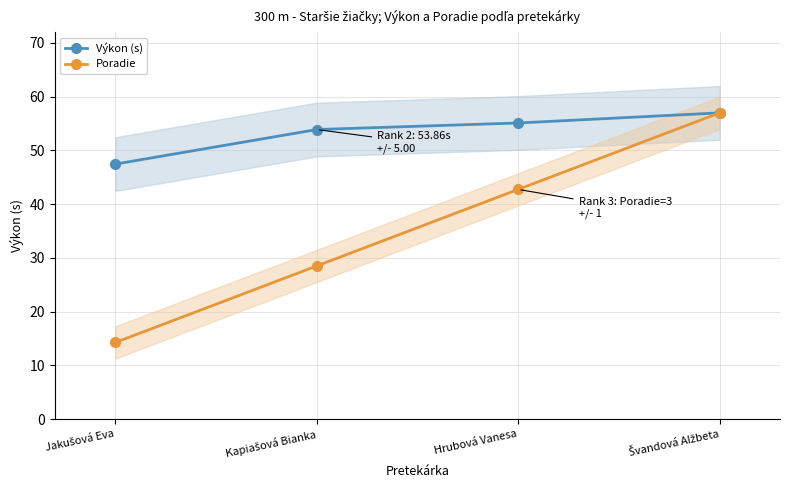

Is the value of Výkon (s) at Švandová Alžbeta greater than the value of Poradie at Kapiašová Bianka?

Yes